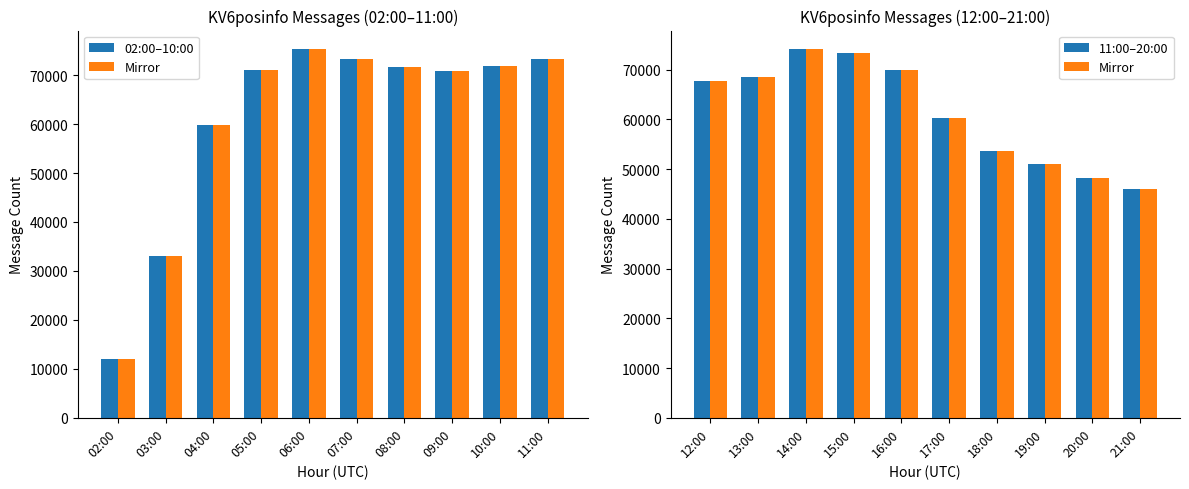

Is the value of 02:00–10:00 at 02:00 greater than the value of Mirror at 05:00?

No